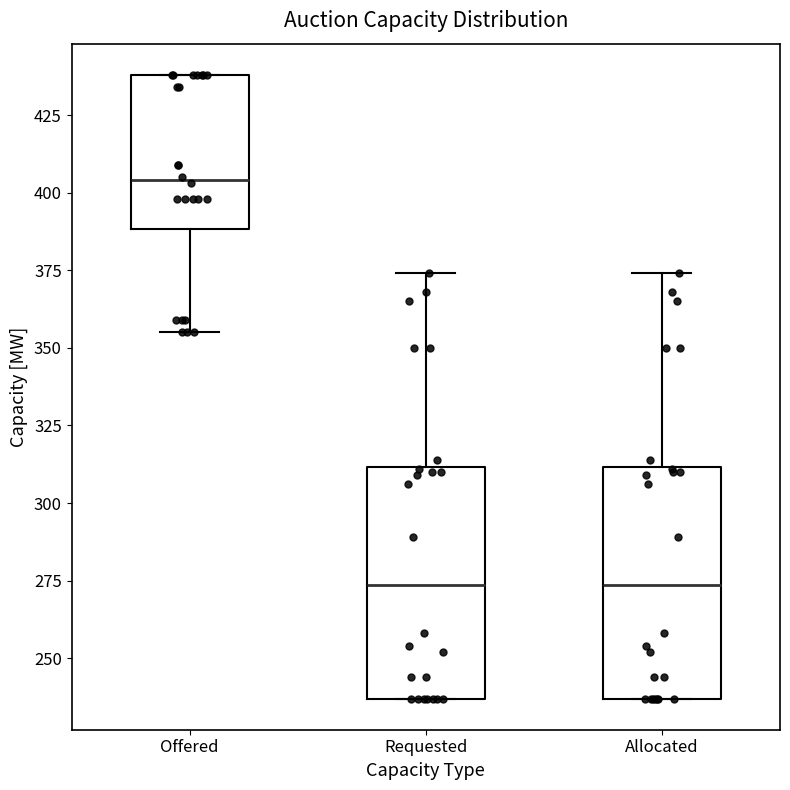

Reading left to right, read every box against the y-axis: the position of its median line, the range the box covers, and the ends of its whiskers. The values are not printed on the chart, so give them approximately, as read against the axis.

Offered: median 405, box 390 to 440, whiskers 355 to 440
Requested: median 275, box 235 to 310, whiskers 235 to 375
Allocated: median 275, box 235 to 310, whiskers 235 to 375